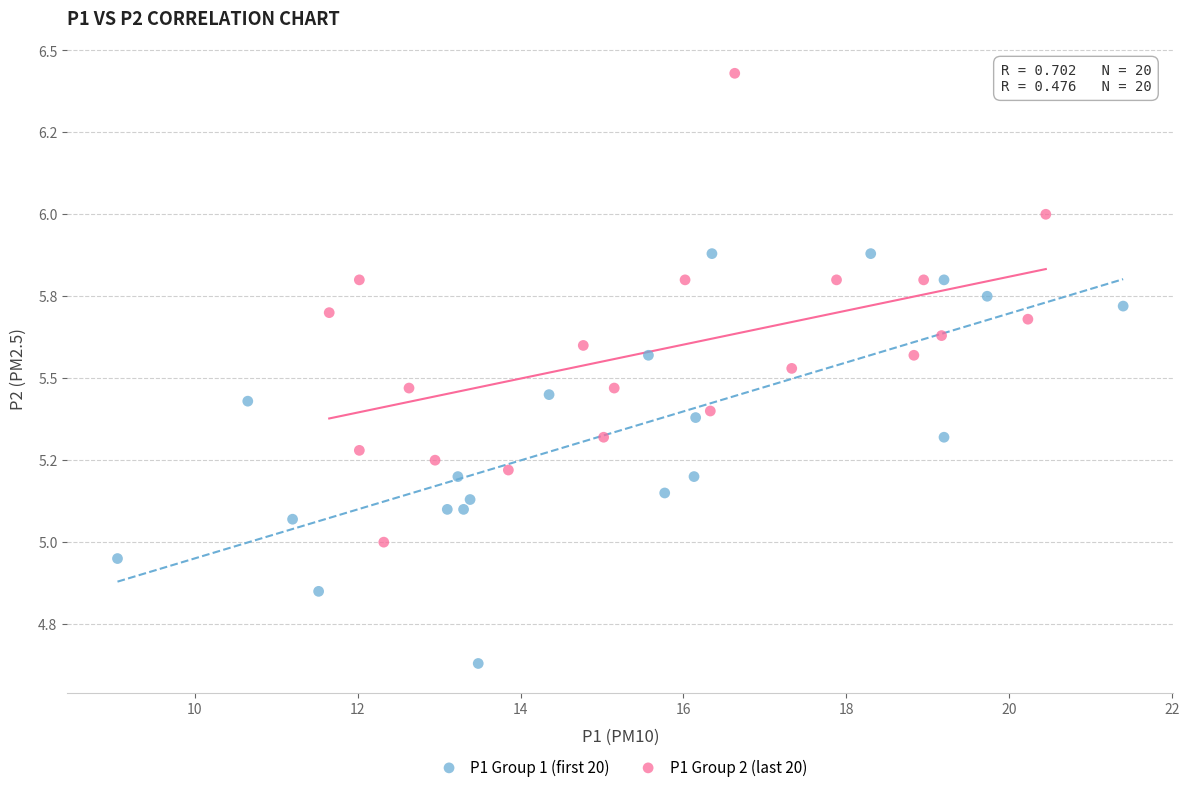

Which series has the widest spread of Y values?

P1 Group 2 (last 20)